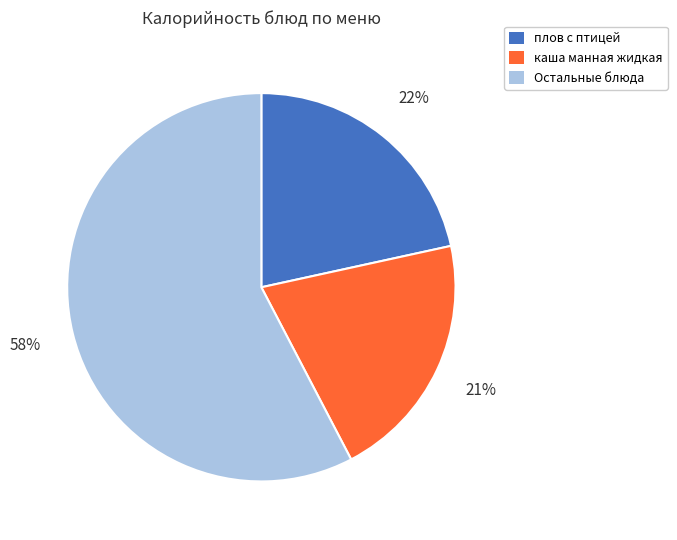

Which category has the smallest portion of the pie?

каша манная жидкая